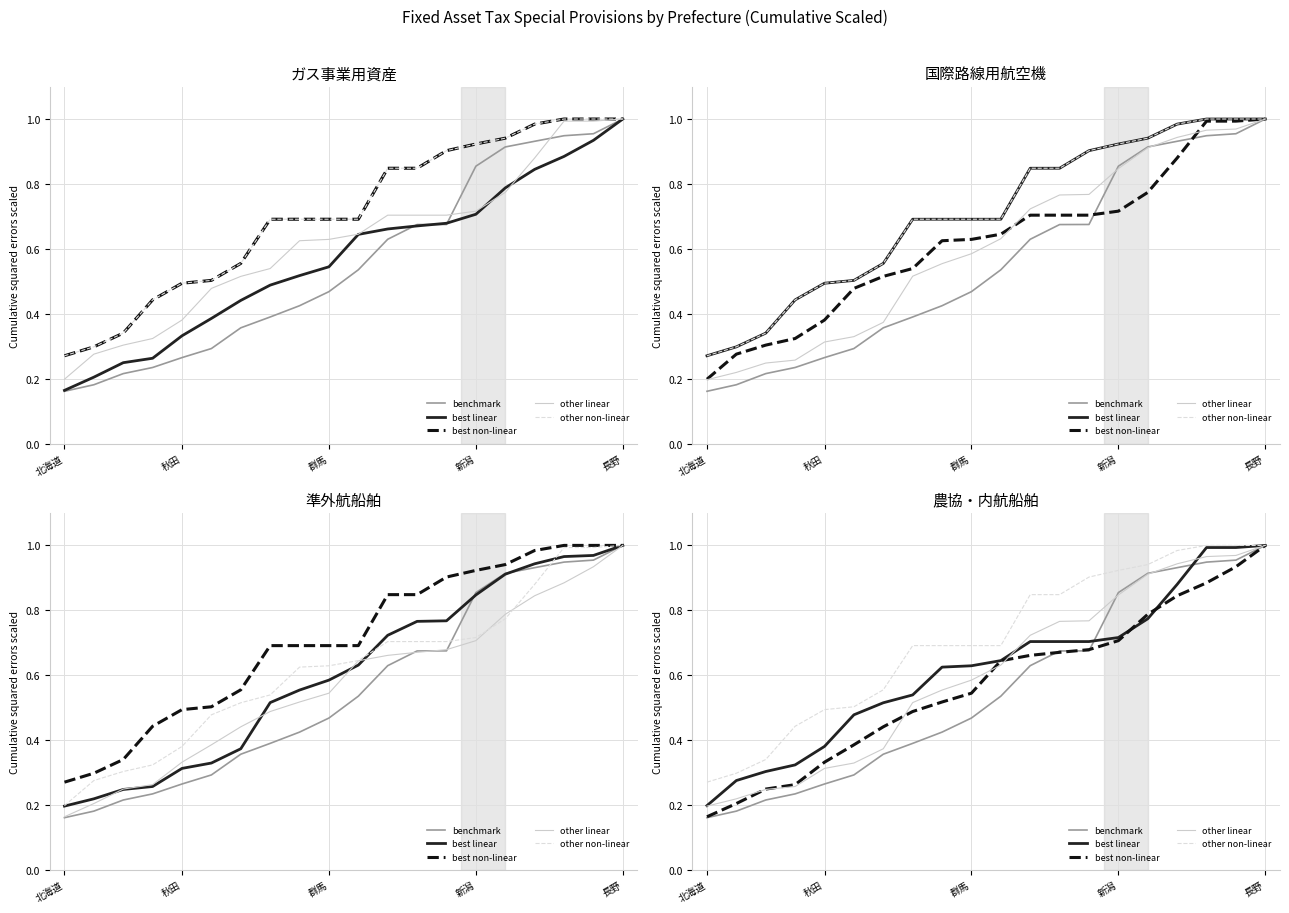

Which series has the largest range (max minus min)?

benchmark